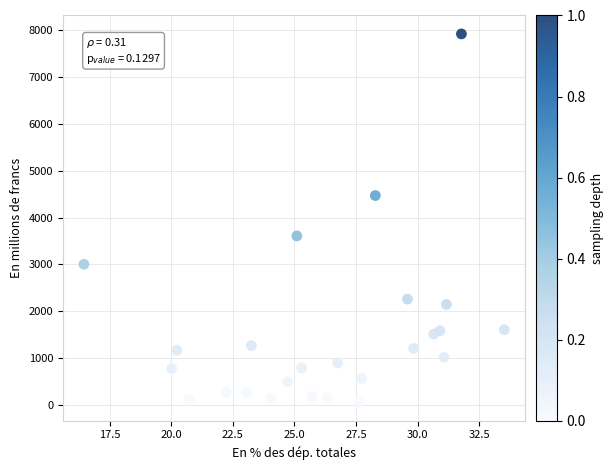

What Y value in the scatter plot is closest to 3988?

3609.7